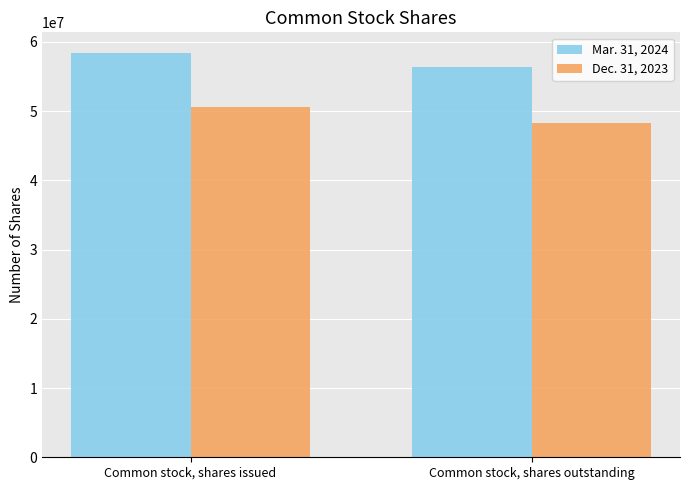

Where is Mar. 31, 2024 nearest to the value 57411914?

Common stock, shares outstanding